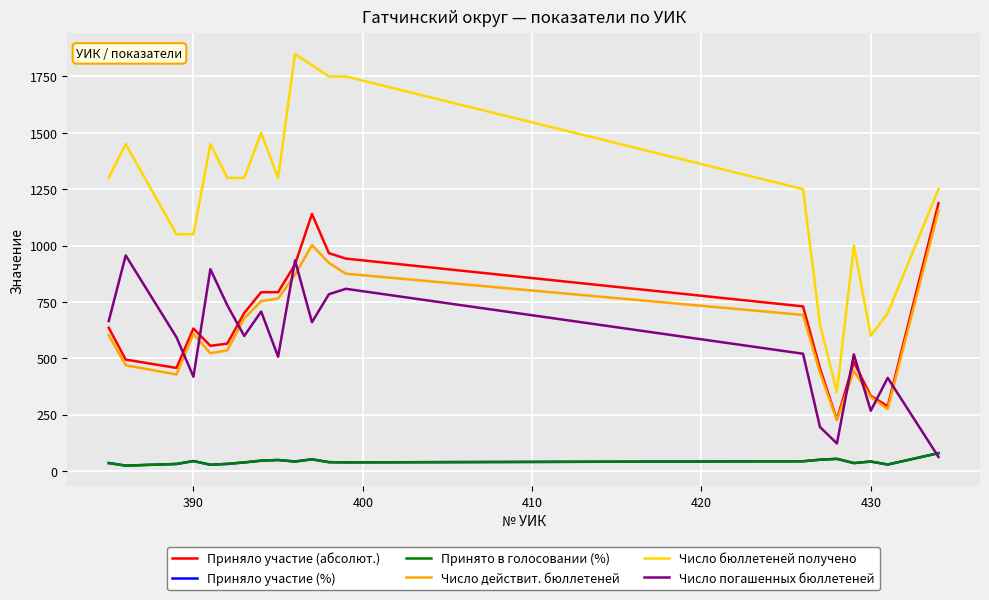

What are all the series names shown in the legend?

Приняло участие (абсолют.), Приняло участие (%), Принято в голосовании (%), Число действит. бюллетеней, Число бюллетеней получено, Число погашенных бюллетеней